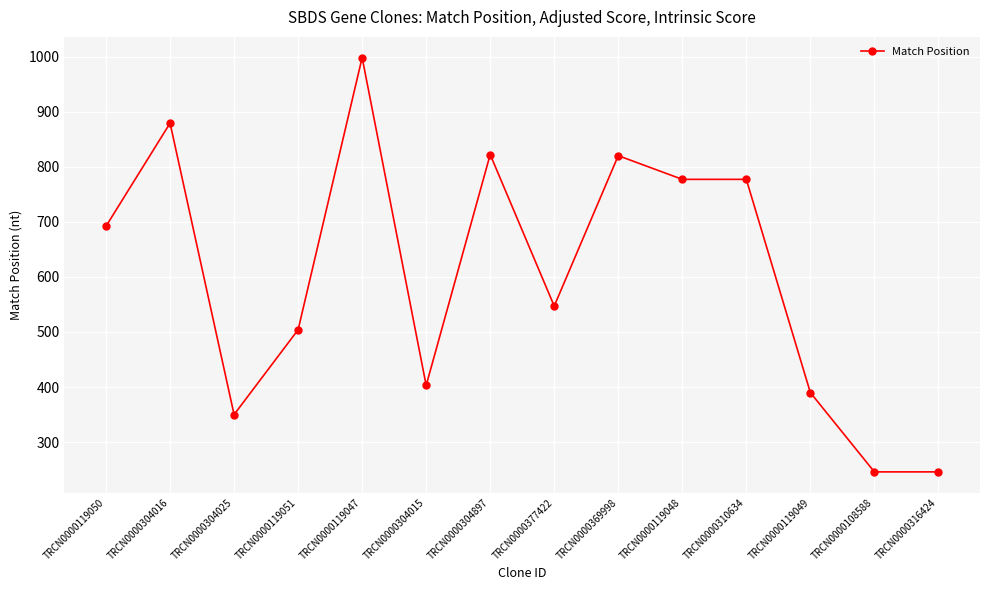

True or false: the data shows 221 at TRCN0000304016.

False